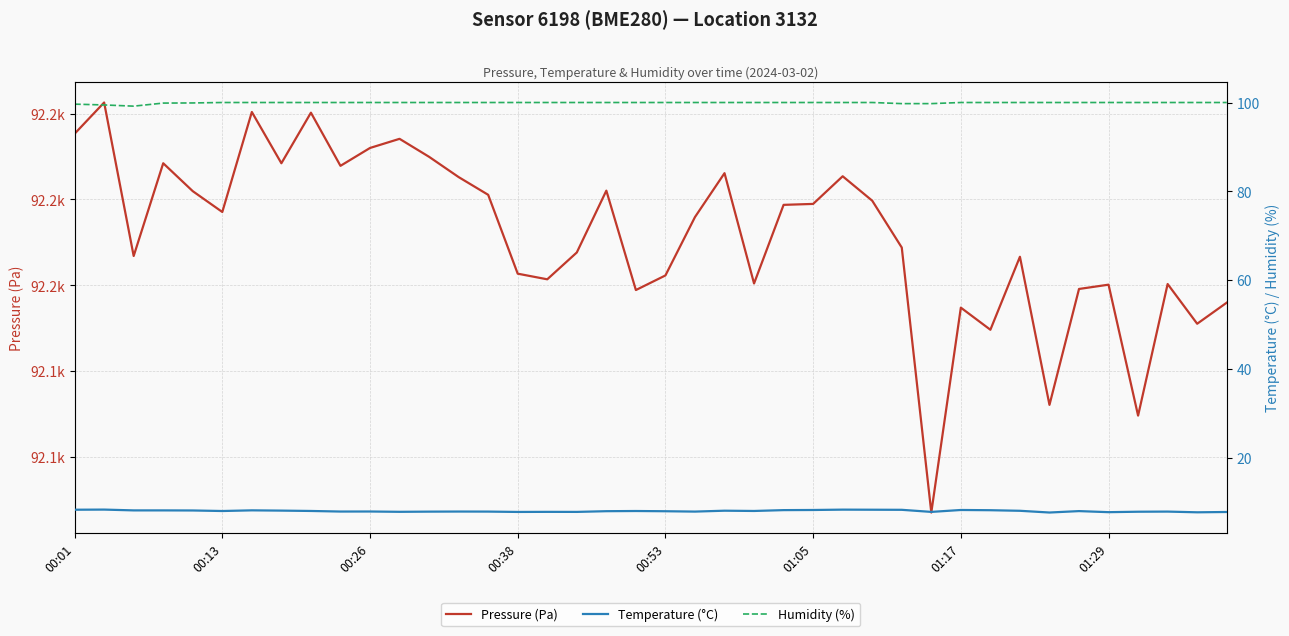

Which series changed the most between 18 and 38?

Pressure (Pa)